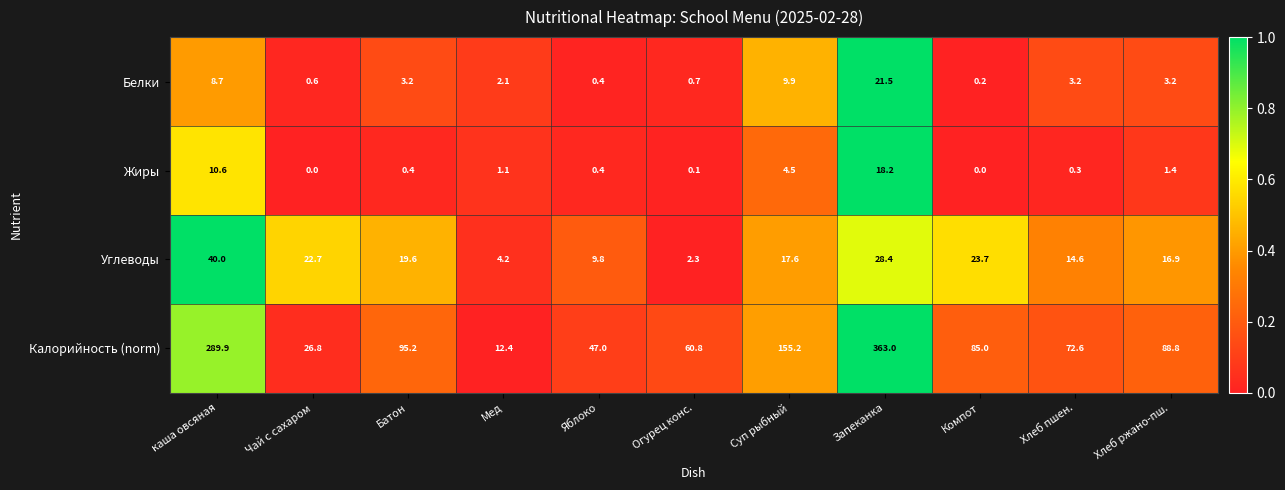

What is the total value across all series at каша овсяная?

349.2